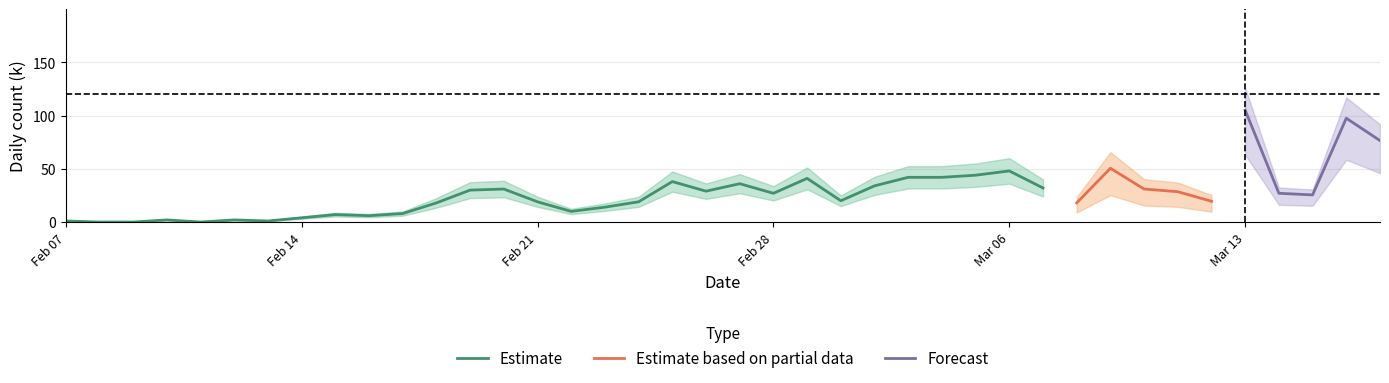

At which label does Estimate reach its peak?

Mar 06